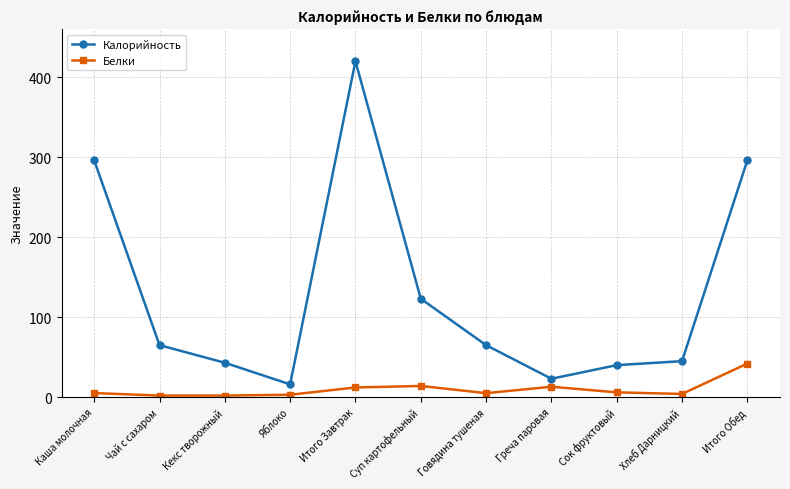

What is the average value of the Калорийность series?

130.2